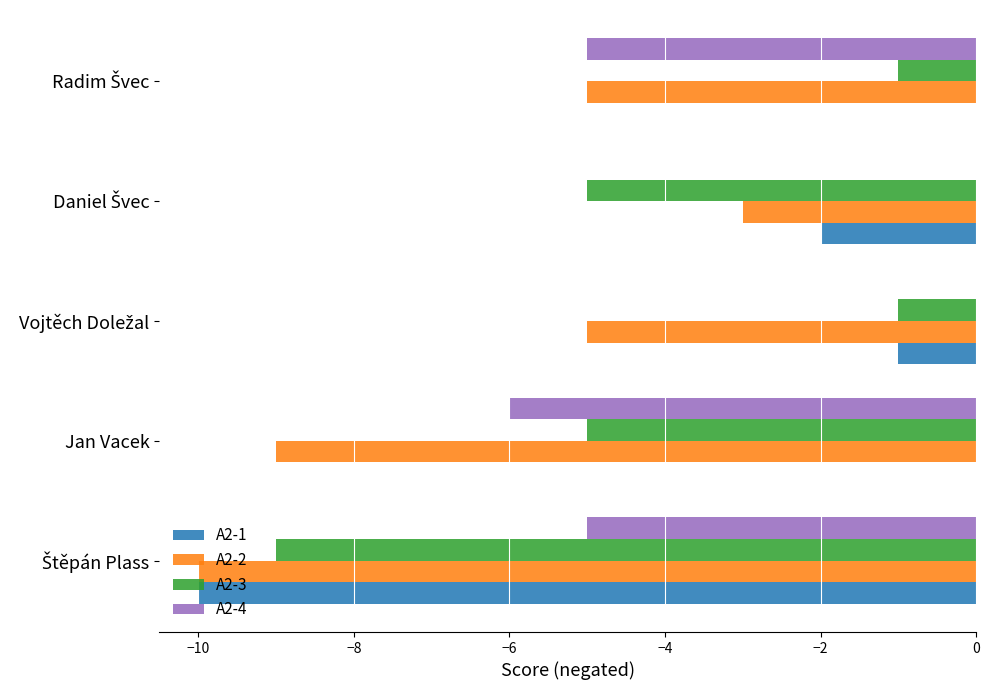

The value of A2-1 at Jan Vacek is 6. True or false?

False